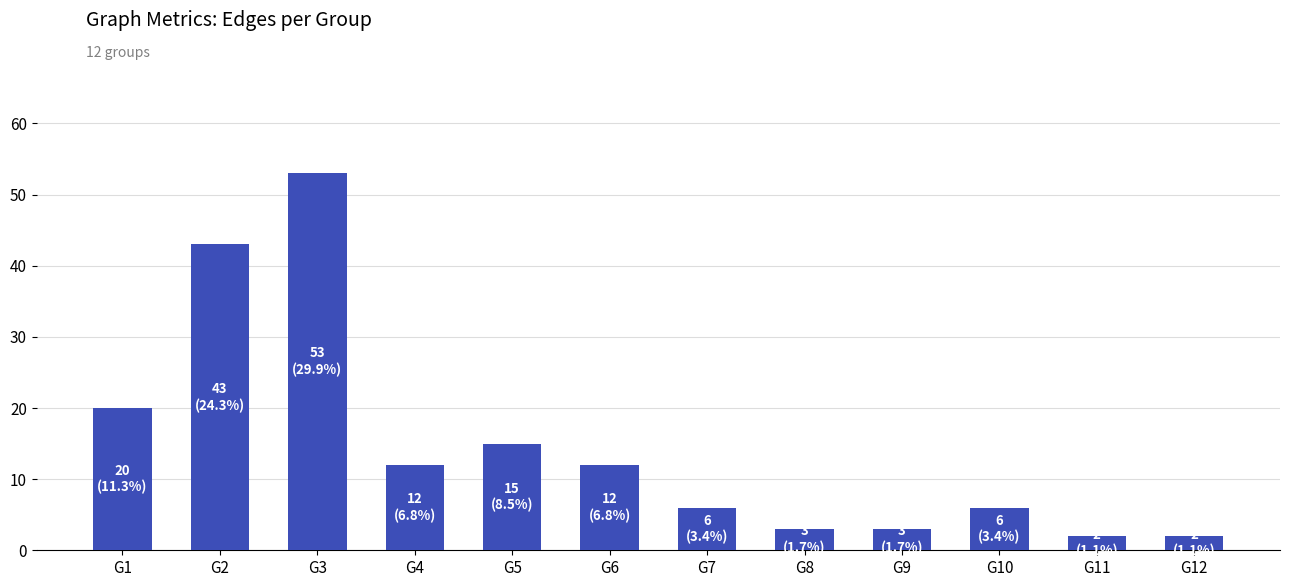

The chart shows a value of 6 at G7. True or false?

True